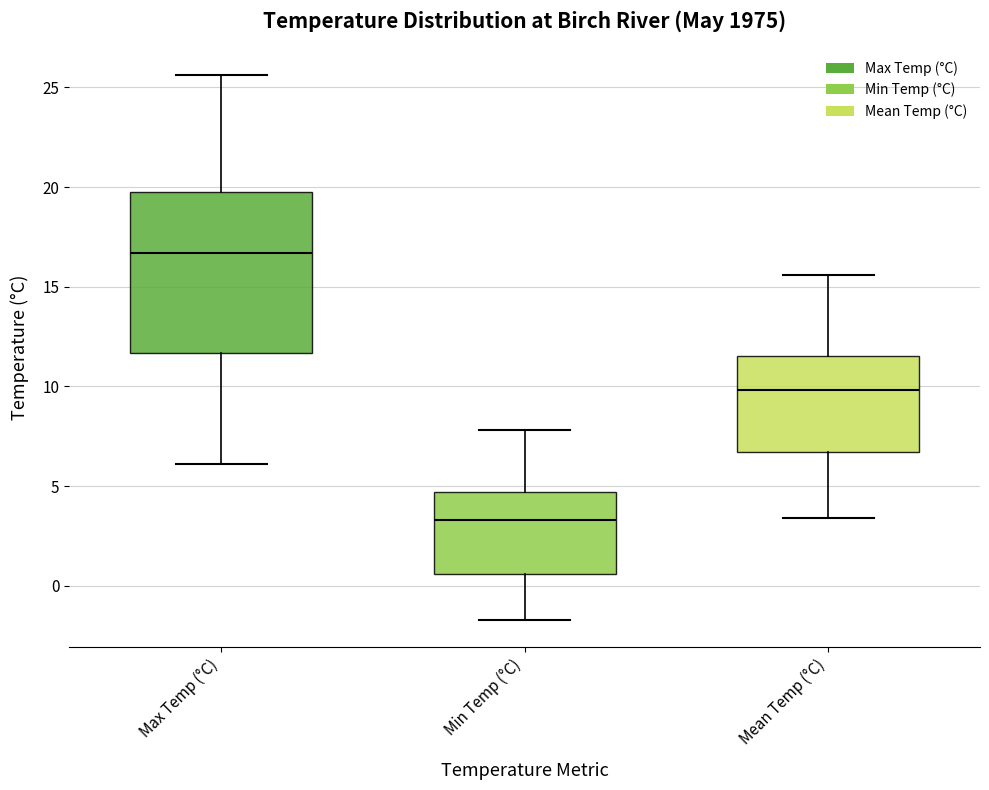

Reading left to right, transcribe this box plot: for each box, give where its median line is, the range the box spans, and where its two whiskers end, as read against the y-axis. The values are not printed on the chart, so give them approximately, as read against the axis.

Max Temp (°C): median 16.5, box 11.5 to 20.0, whiskers 6.0 to 25.5
Min Temp (°C): median 3.5, box 0.5 to 4.5, whiskers -1.5 to 8.0
Mean Temp (°C): median 10.0, box 6.5 to 11.5, whiskers 3.5 to 15.5